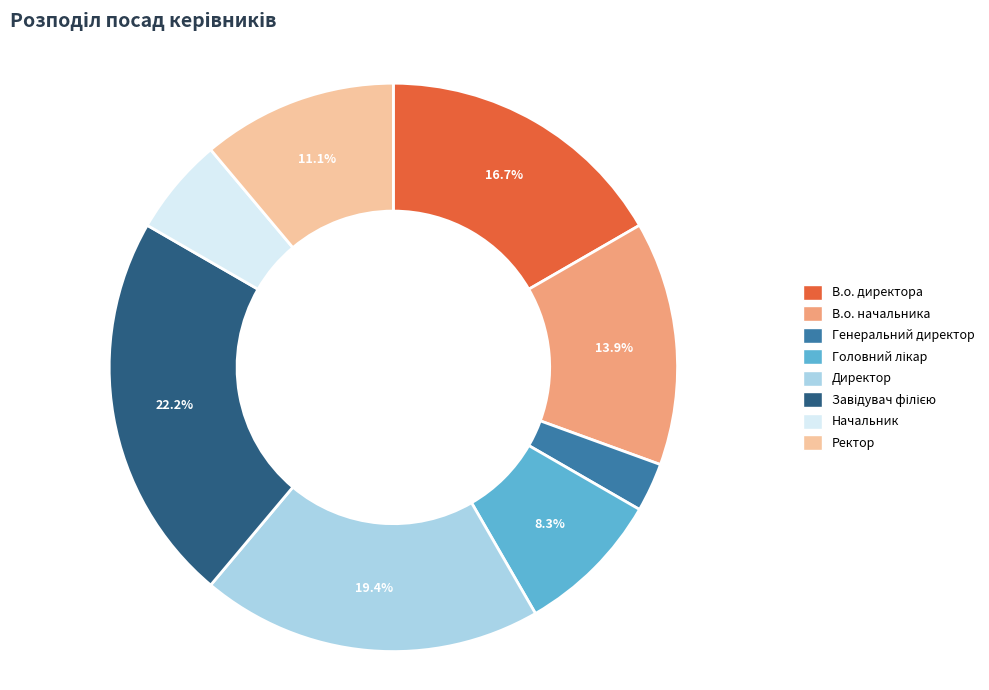

Which has a higher value, В.о. начальника or Ректор?

В.о. начальника